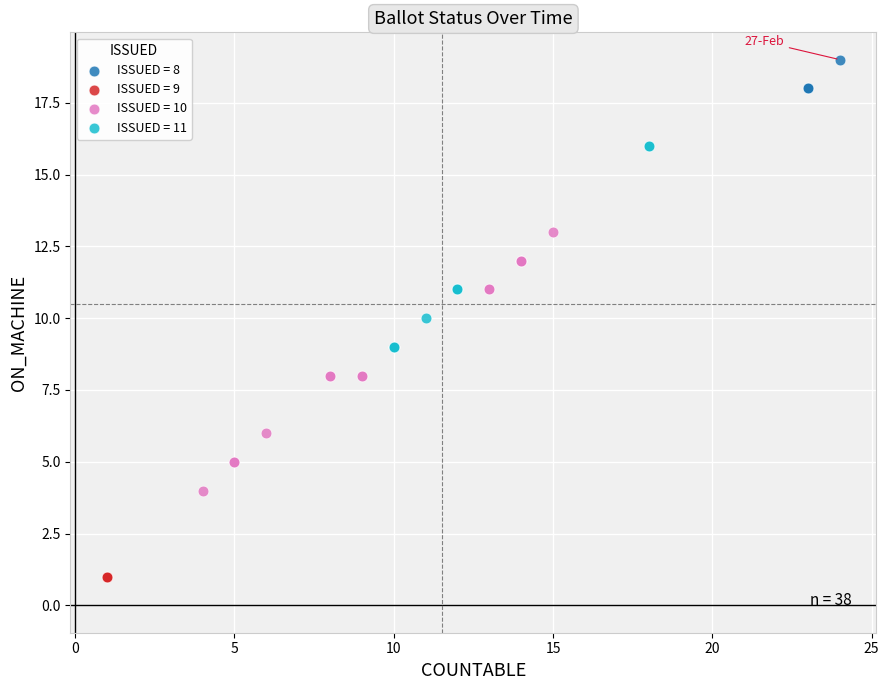

Which series contains the lowest Y value?

ISSUED = 9